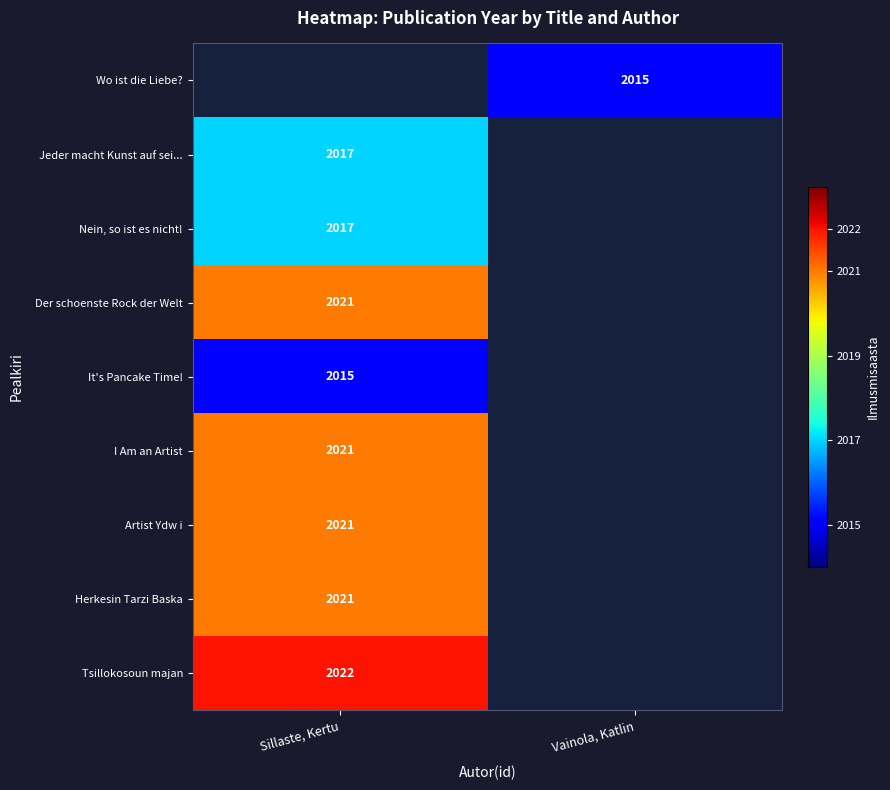

The value of I Am an Artist at Sillaste, Kertu is 1002. True or false?

False